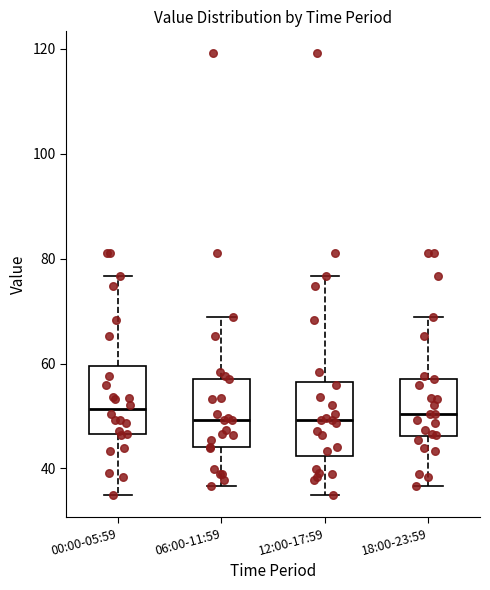

Where does the median line of the box for 18:00-23:59 sit on the y-axis? The values are not printed on the chart, so give them approximately, as read against the axis.

50